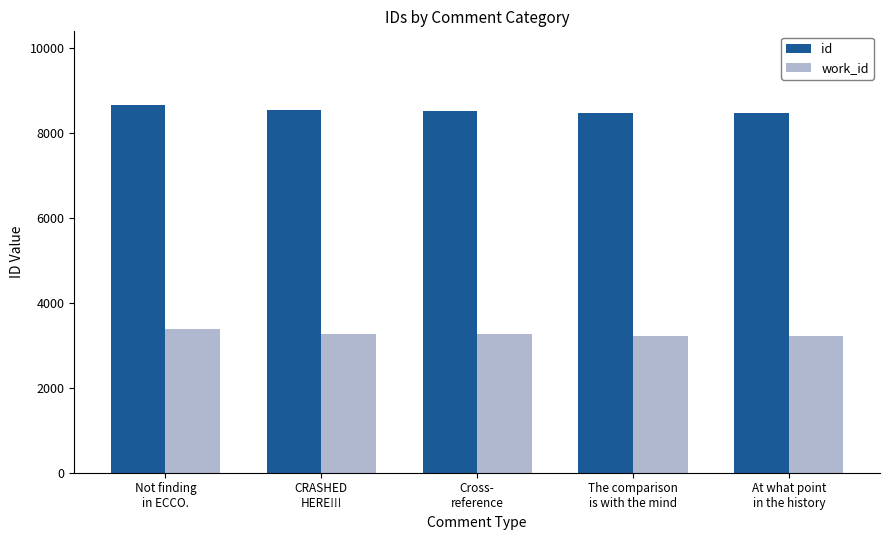

The value of id at CRASHED
HERE!!! is 1805. True or false?

False